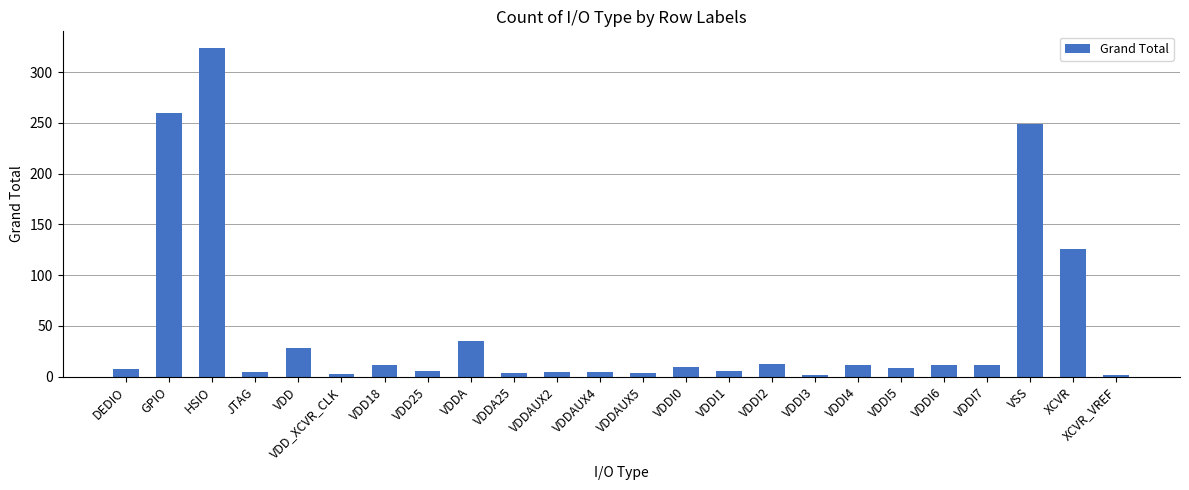

What is the maximum value shown in the chart?

324